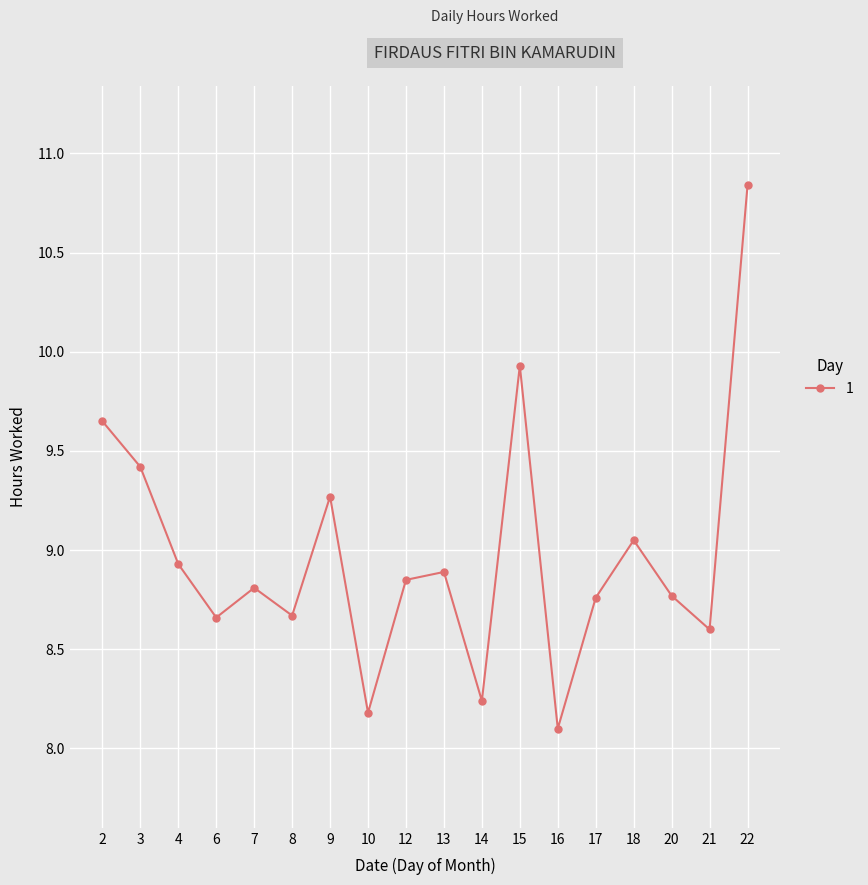

Does the chart display data point markers on the line(s)?

Yes